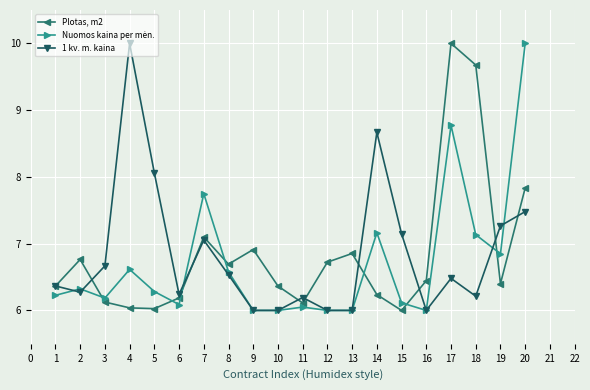

At which label is 1 kv. m. kaina closest to 8?

5